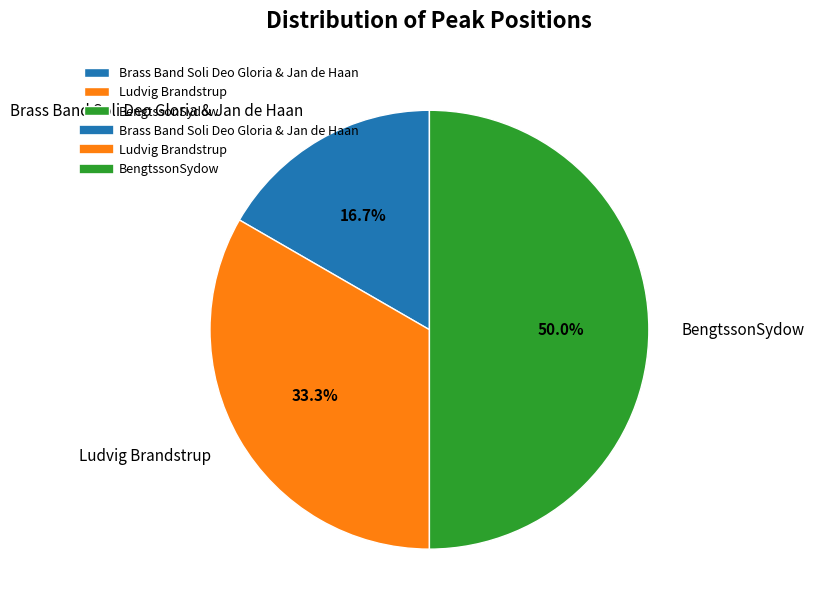

Is the sum of Brass Band Soli Deo Gloria & Jan de Haan and BengtssonSydow greater than half?

Yes